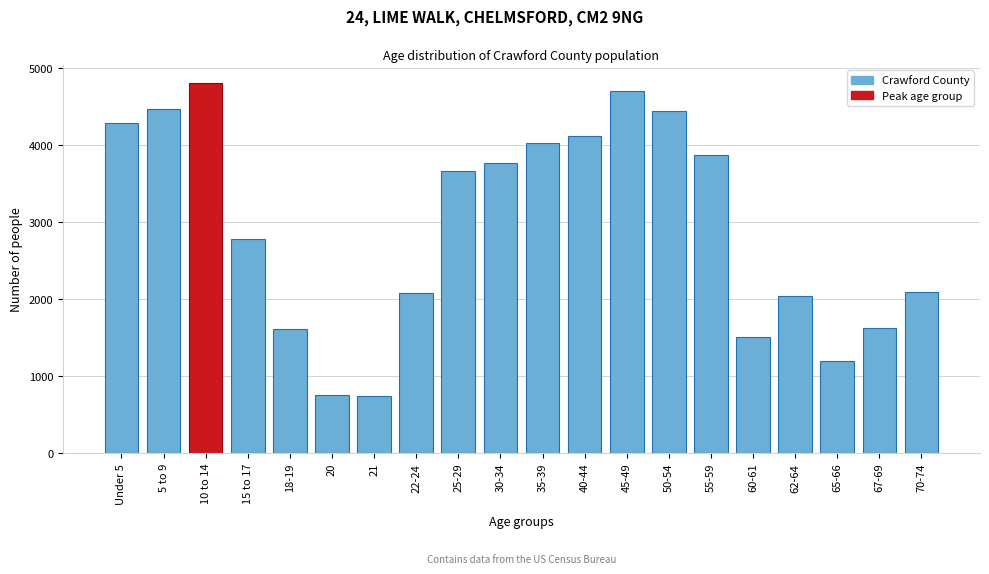

Is it true that the value at 50-54 is 2271?

False